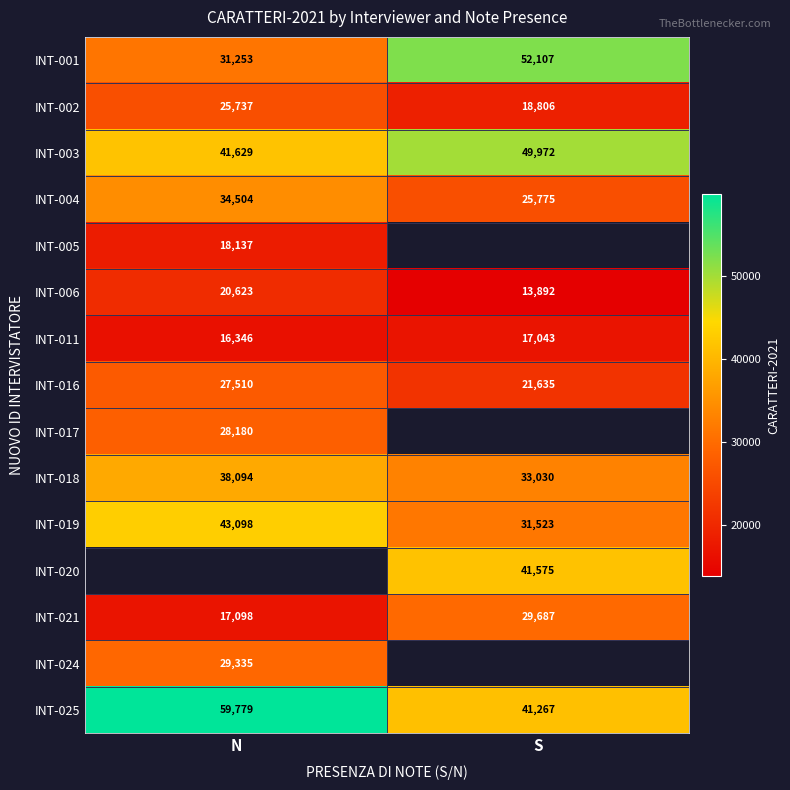

Rank the categories by INT-001 value from lowest to highest.

N, S